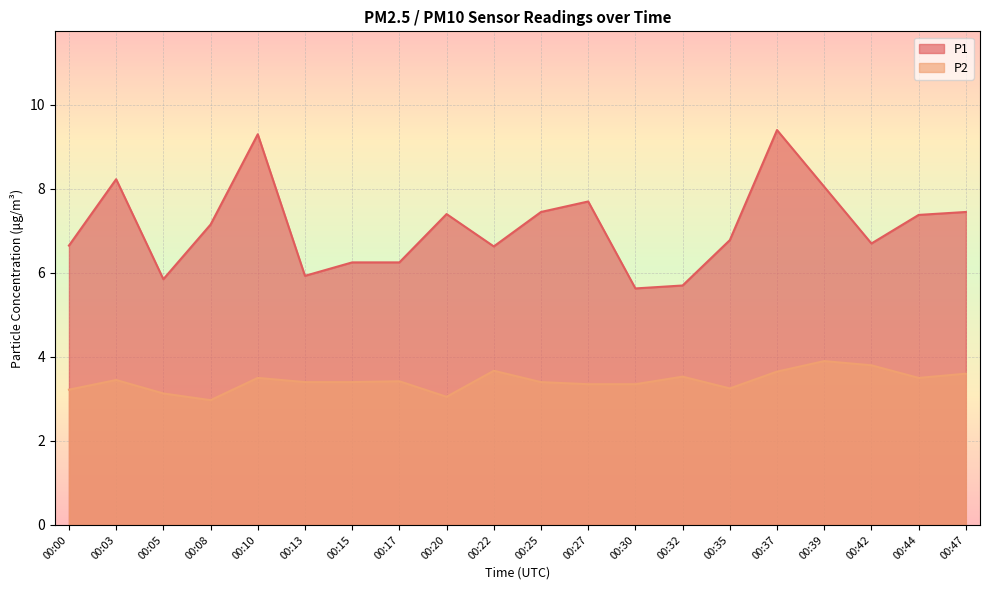

Reading left to right, transcribe all the data shown in this chart.

P1: 00:00=6.7	00:03=8.2	00:05=5.8	00:08=7.2	00:10=9.3	00:13=5.9	00:15=6.2	00:17=6.2	00:20=7.4	00:22=6.6	00:25=7.5	00:27=7.7	00:30=5.6	00:32=5.7	00:35=6.8	00:37=9.4	00:39=8.1	00:42=6.7	00:44=7.4	00:47=7.5
P2: 00:00=3.2	00:03=3.5	00:05=3.1	00:08=3.0	00:10=3.5	00:13=3.4	00:15=3.4	00:17=3.4	00:20=3.0	00:22=3.7	00:25=3.4	00:27=3.4	00:30=3.4	00:32=3.5	00:35=3.2	00:37=3.6	00:39=3.9	00:42=3.8	00:44=3.5	00:47=3.6